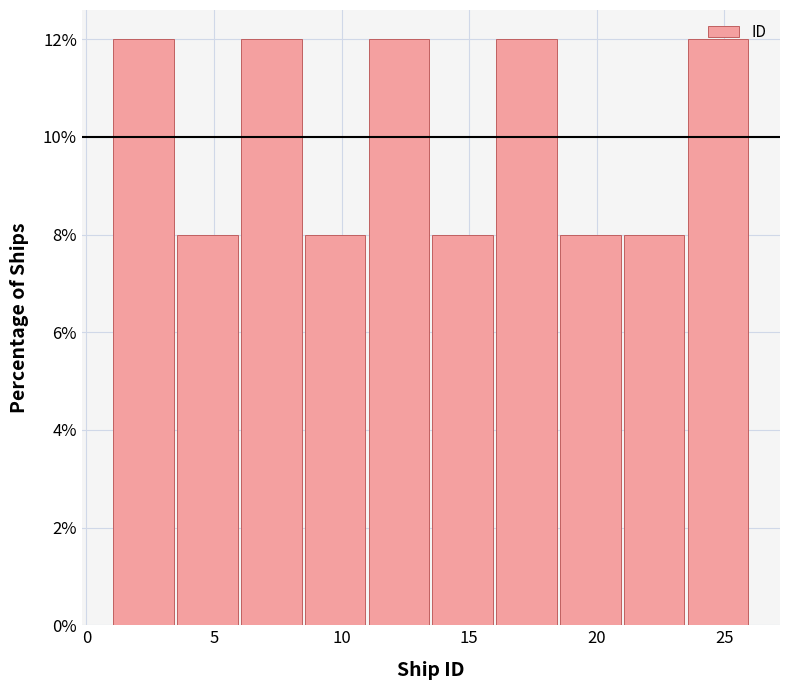

Reading left to right, list every bar in this chart as the range it spans on the x-axis followed by its height. The values are not printed on the chart, so give them approximately, as read against the axis.

1.0 to 3.5: 12
3.5 to 6.0: 8
6.0 to 8.5: 12
8.5 to 11.0: 8
11.0 to 13.5: 12
13.5 to 16.0: 8
16.0 to 18.5: 12
18.5 to 21.0: 8
21.0 to 23.5: 8
23.5 to 26.0: 12